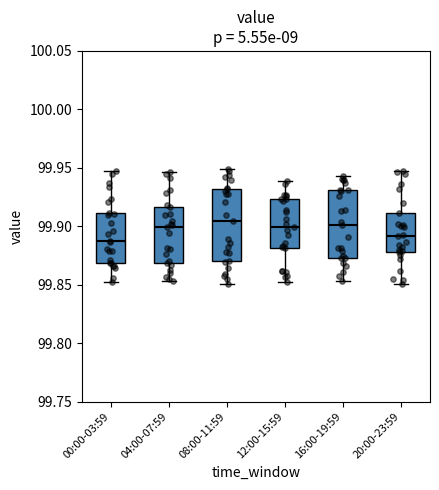

Reading left to right, transcribe this box plot: for each box, give where its median line is, the range the box spans, and where its two whiskers end, as read against the y-axis. The values are not printed on the chart, so give them approximately, as read against the axis.

00:00-03:59: median 99.885, box 99.870 to 99.910, whiskers 99.850 to 99.945
04:00-07:59: median 99.900, box 99.870 to 99.915, whiskers 99.855 to 99.945
08:00-11:59: median 99.905, box 99.870 to 99.930, whiskers 99.850 to 99.950
12:00-15:59: median 99.900, box 99.880 to 99.925, whiskers 99.855 to 99.940
16:00-19:59: median 99.900, box 99.875 to 99.930, whiskers 99.855 to 99.945
20:00-23:59: median 99.890, box 99.880 to 99.910, whiskers 99.850 to 99.945